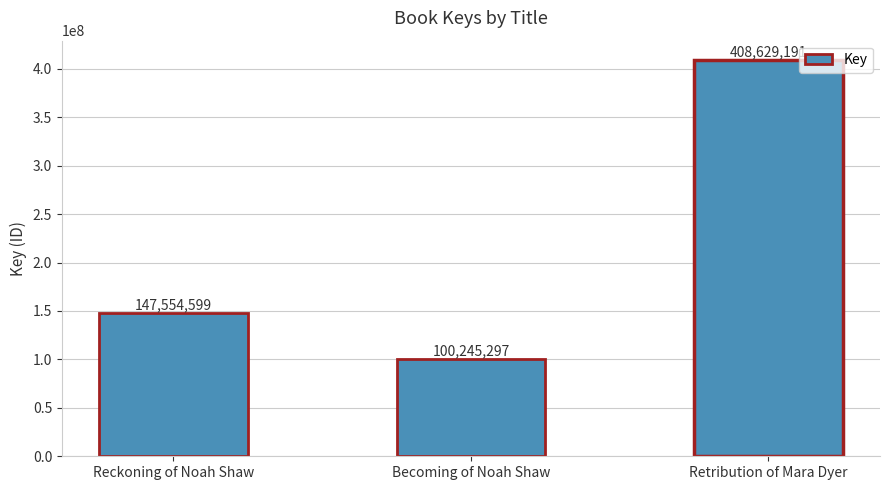

At which category does the chart reach its peak across all series?

Retribution of Mara Dyer